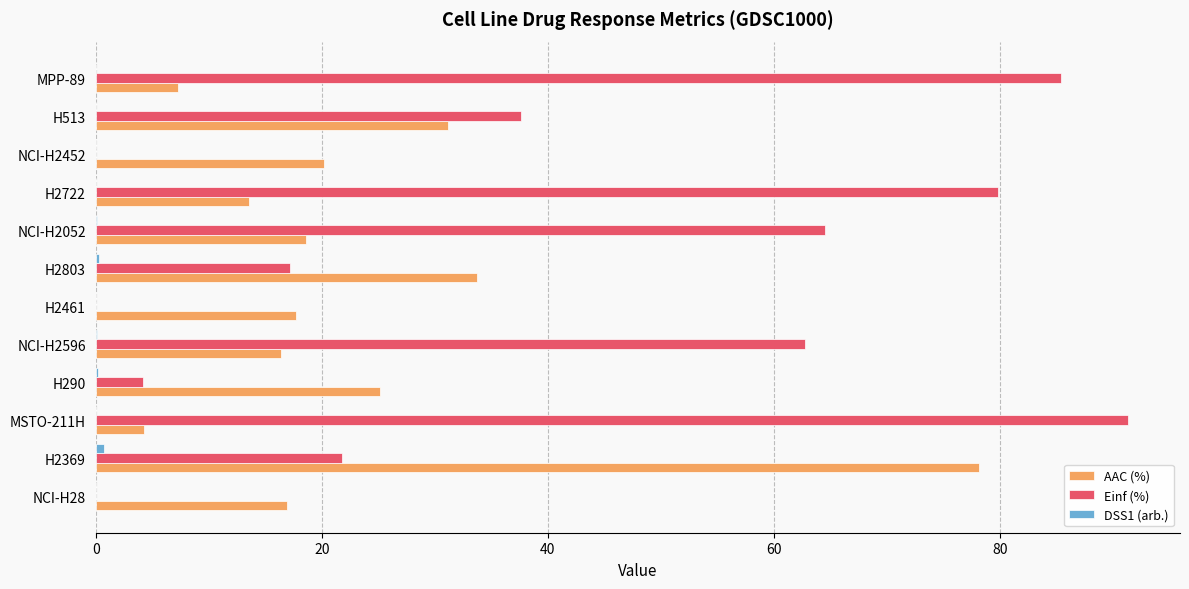

Is it true that AAC (%) equals 11.0 at NCI-H2596?

False